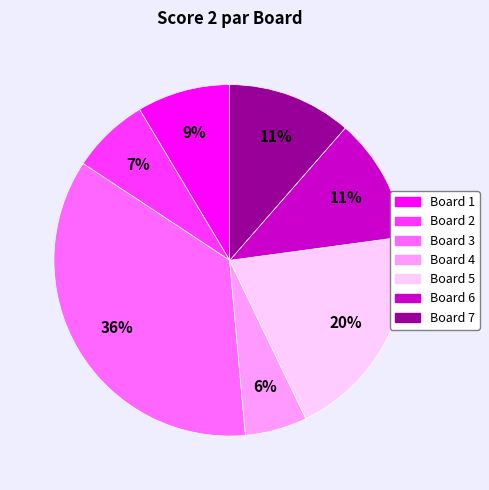

Is there any slice that represents more than half of the pie?

No